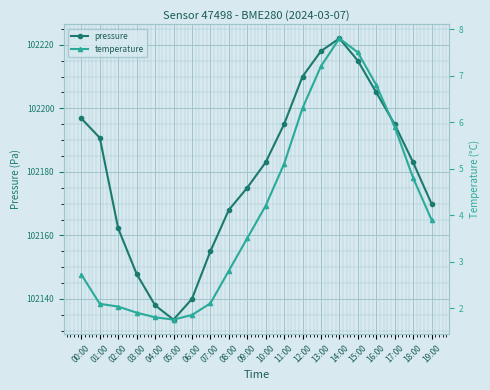

What is the total value across all series at 12:00?

102216.3